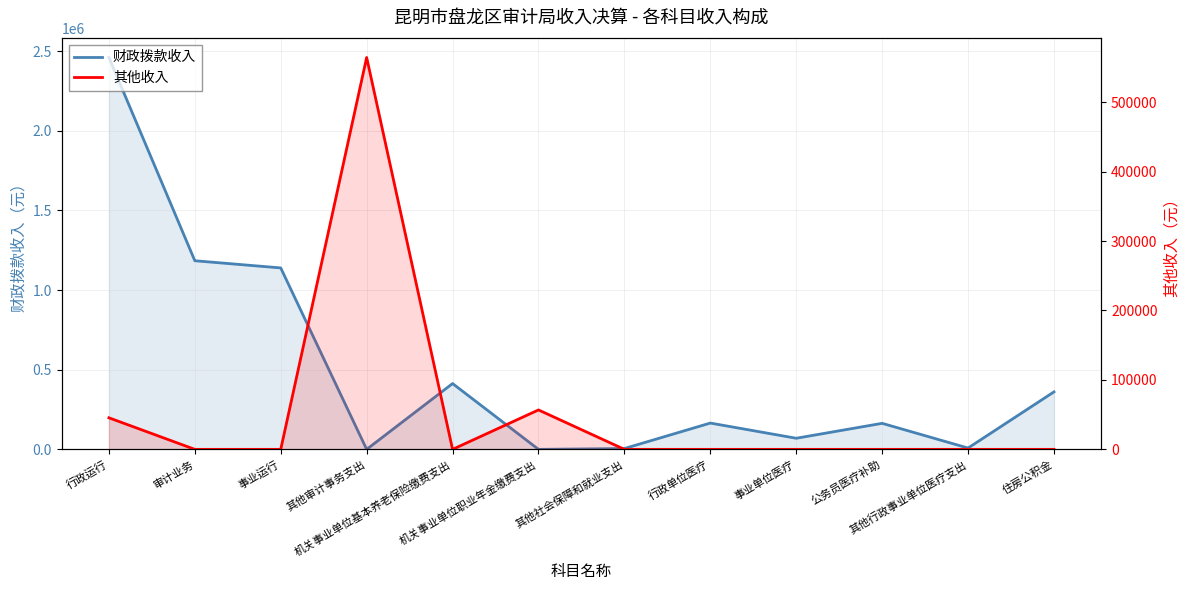

After their last crossing, which series has the higher values: 其他收入 or 财政拨款收入?

财政拨款收入